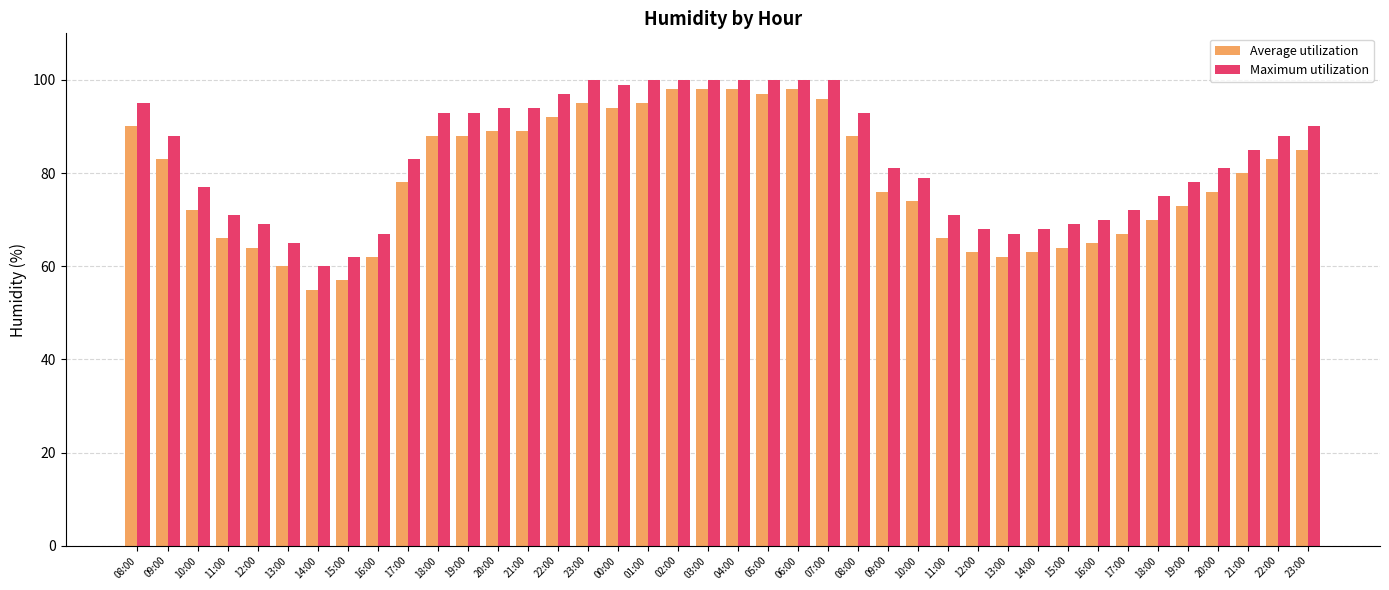

Is it true that Maximum utilization equals 81 at 20:00?

True